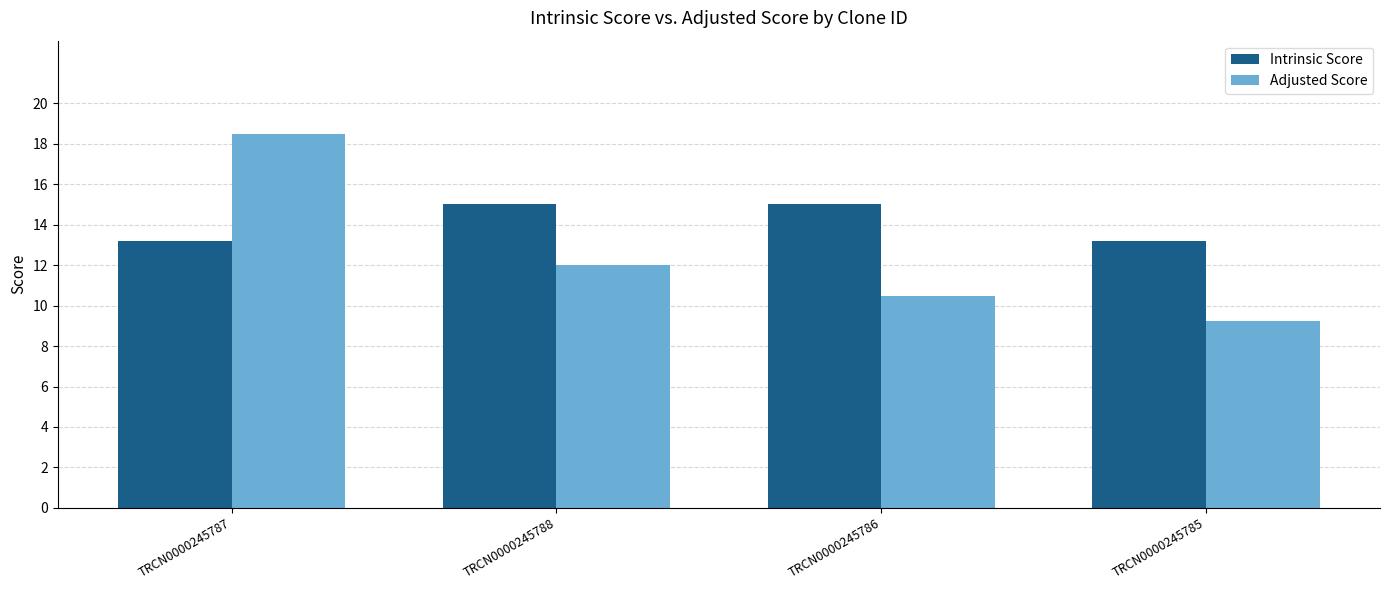

Reading left to right, what are all the values shown in this chart?

Intrinsic Score: TRCN0000245787=13.2	TRCN0000245788=15.0	TRCN0000245786=15.0	TRCN0000245785=13.2
Adjusted Score: TRCN0000245787=18.5	TRCN0000245788=12.0	TRCN0000245786=10.5	TRCN0000245785=9.2